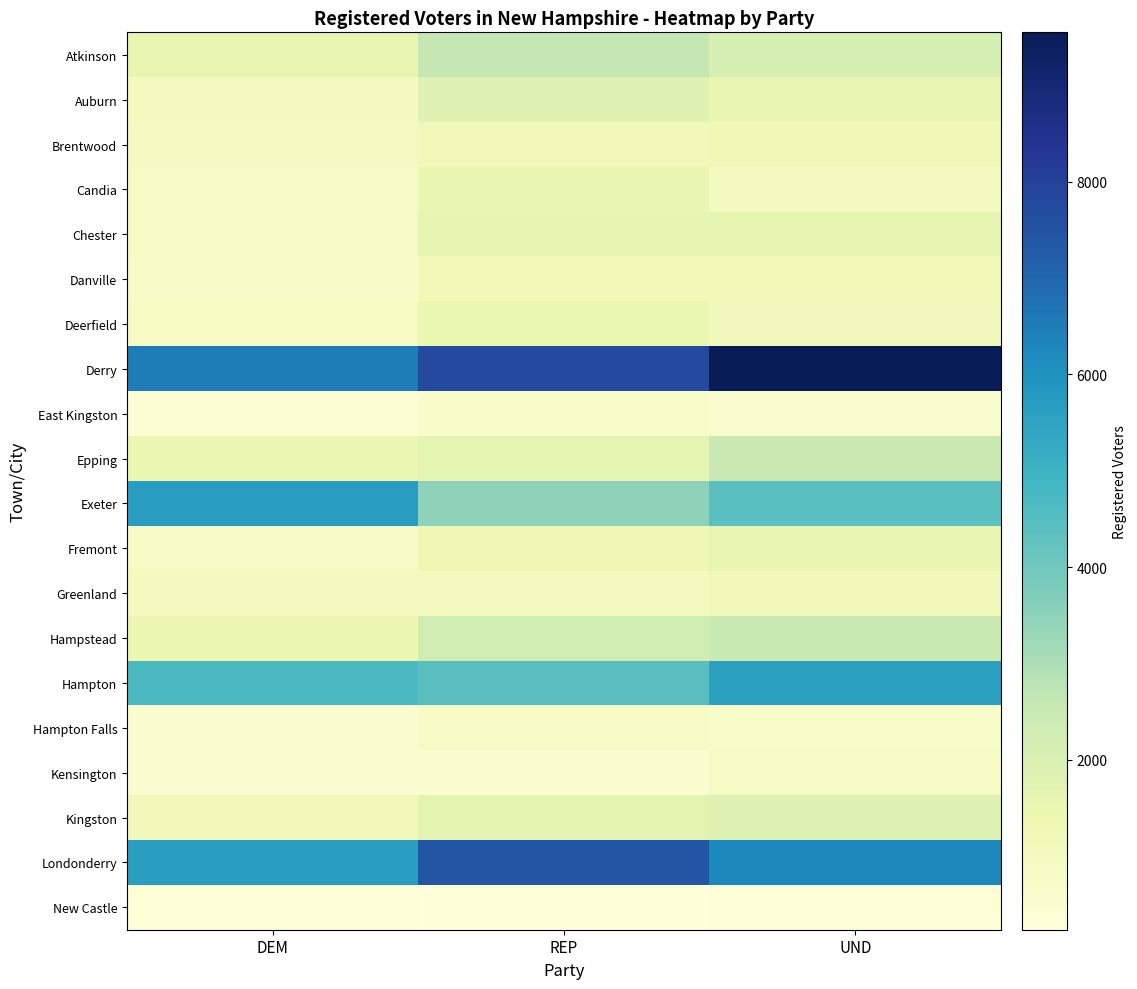

What is the spread (max minus min) of values at REP?

7503